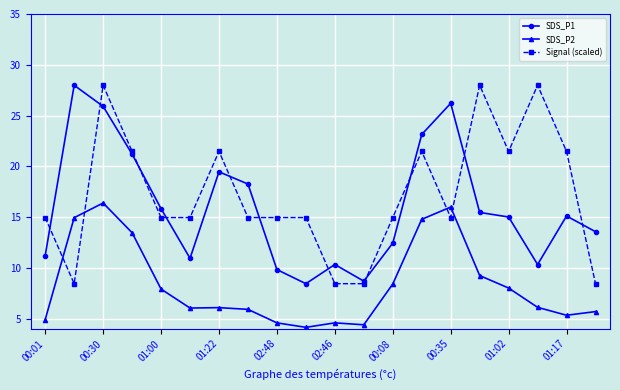

What is the value of the Signal (scaled) point at the 6th from the left?

14.9